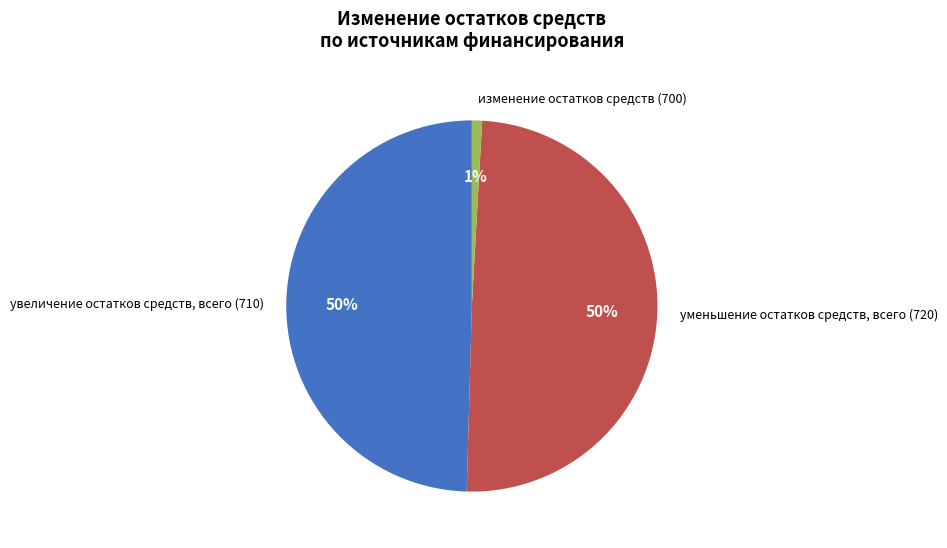

To the nearest percent, what percentage of the pie is уменьшение остатков средств, всего (720)?

50%